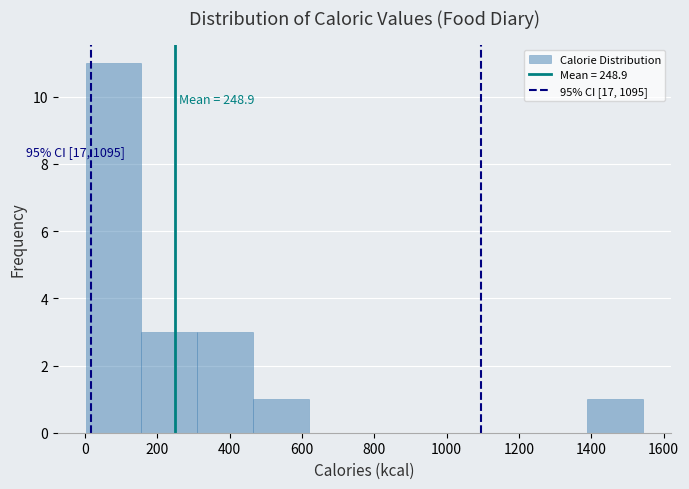

Which range on the x-axis has the tallest bar?

0 to 160